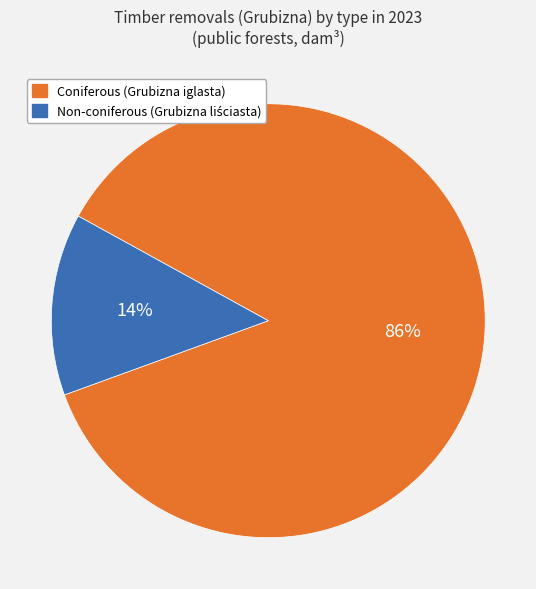

To the nearest percent, what percentage of the pie is Coniferous (Grubizna iglasta)?

86%